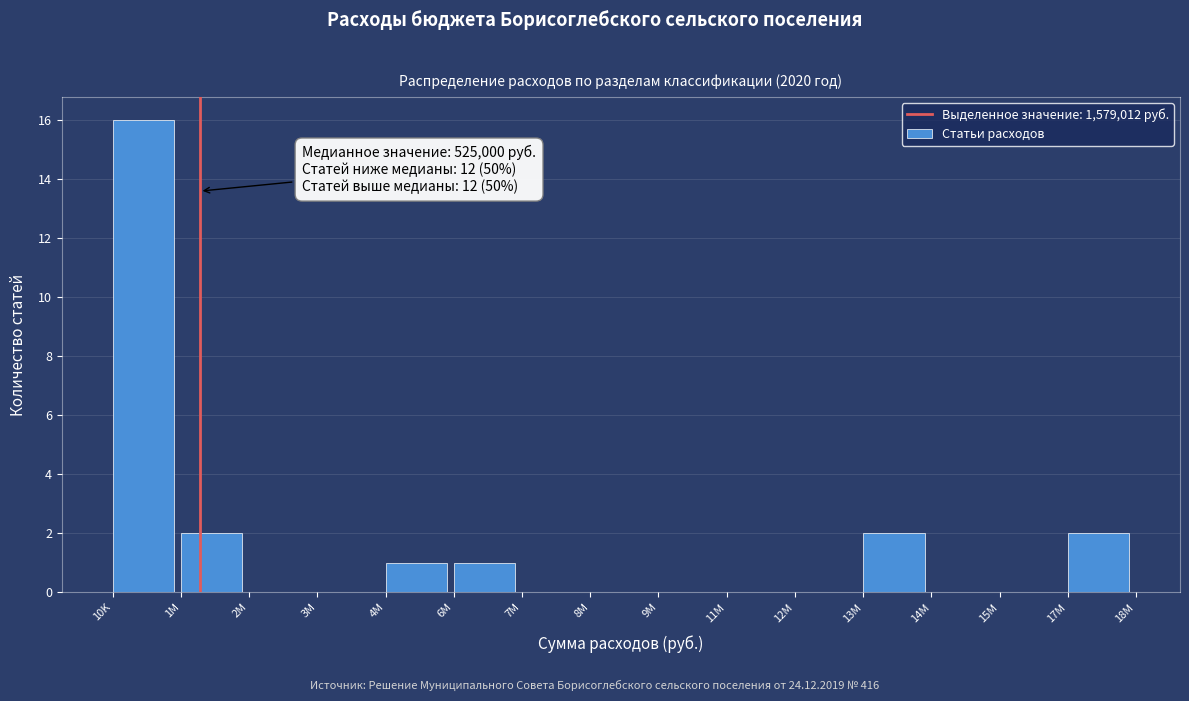

Reading left to right, extract all data points from this chart.

10K=16	1M=2	2M=0	3M=0	4M=1	6M=1	7M=0	8M=0	9M=0	11M=0	12M=0	13M=2	14M=0	15M=0	17M=2